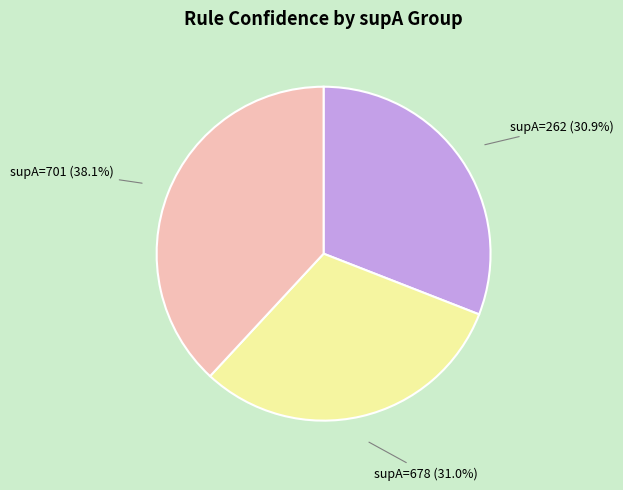

To the nearest percent, what is the average slice percentage?

33%